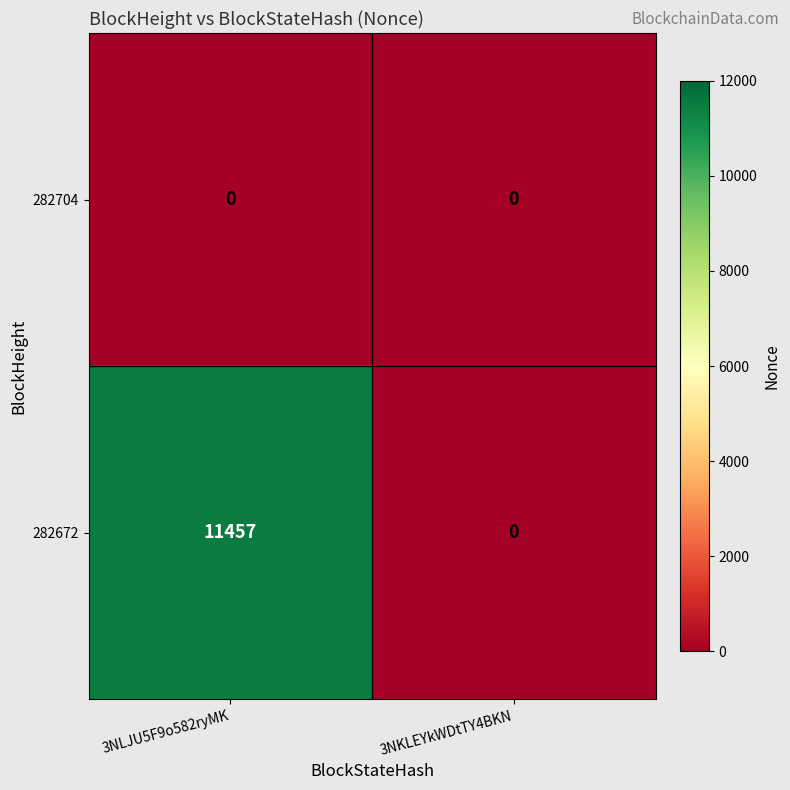

The value of 282704 at 3NLJU5F9o582ryMK is 0. True or false?

True